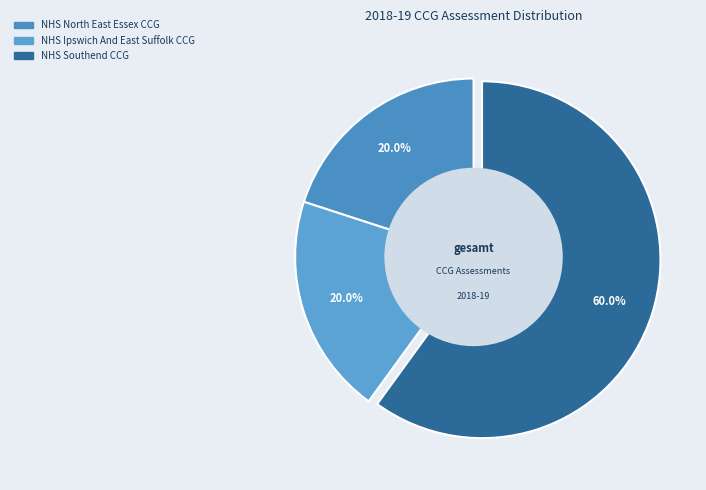

To the nearest percent, what is the difference between the NHS Southend CCG and NHS Ipswich And East Suffolk CCG slice percentages?

40%